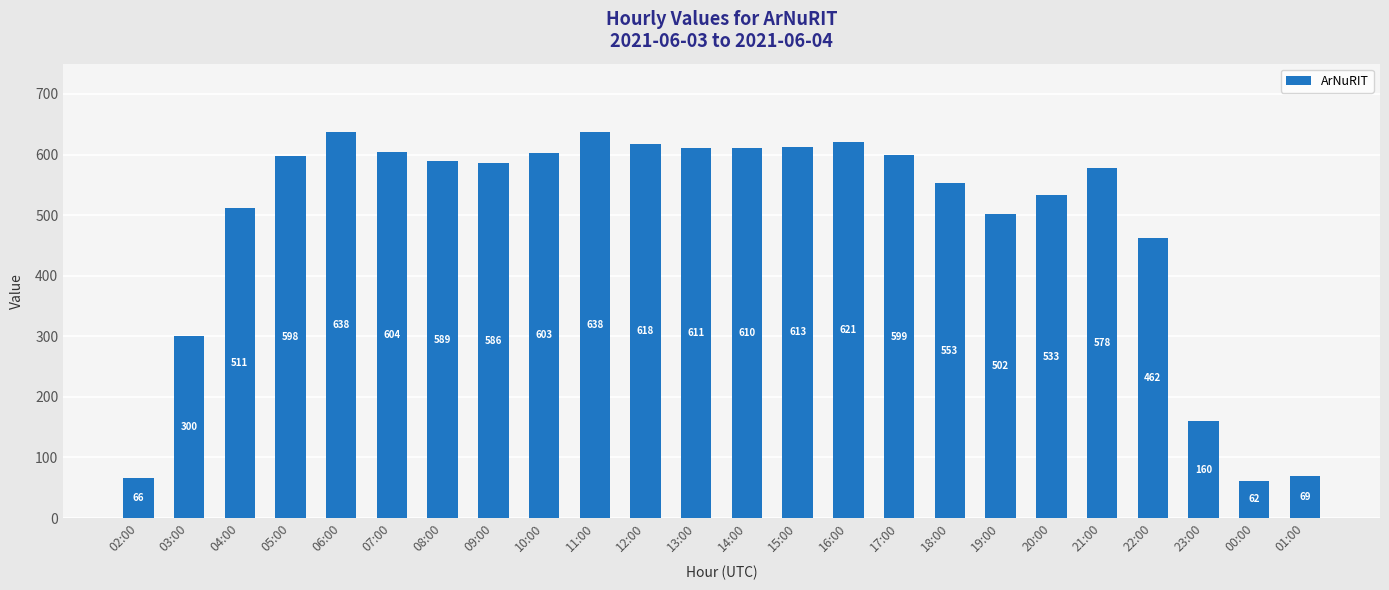

At which label is the value closest to 350?

03:00